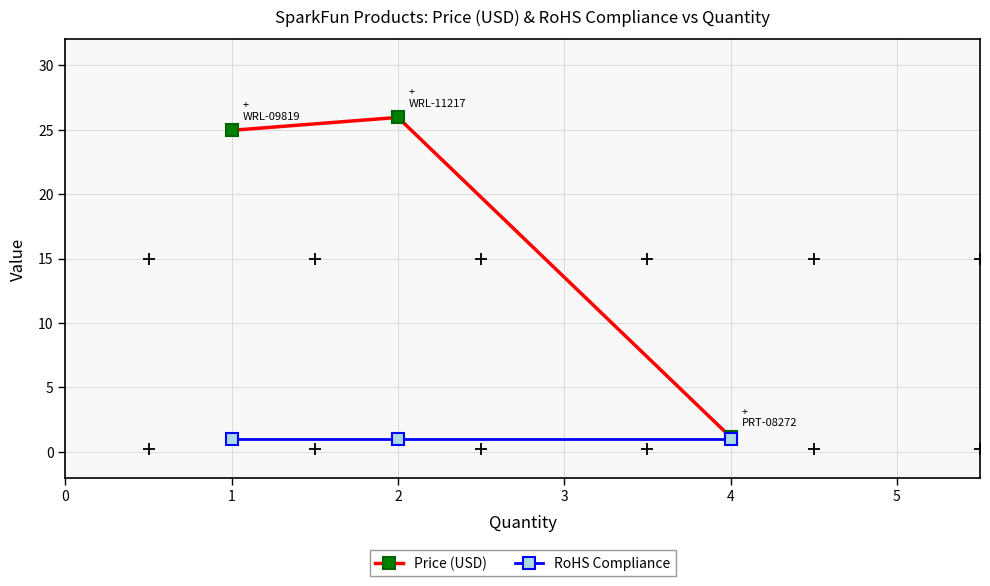

Does the chart display data point markers on the line(s)?

Yes